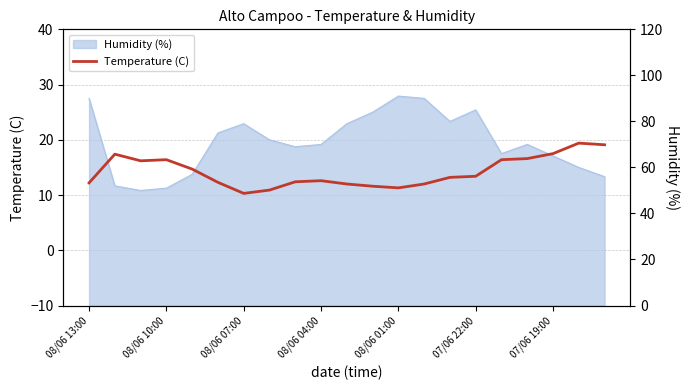

How many values are below 13?

10